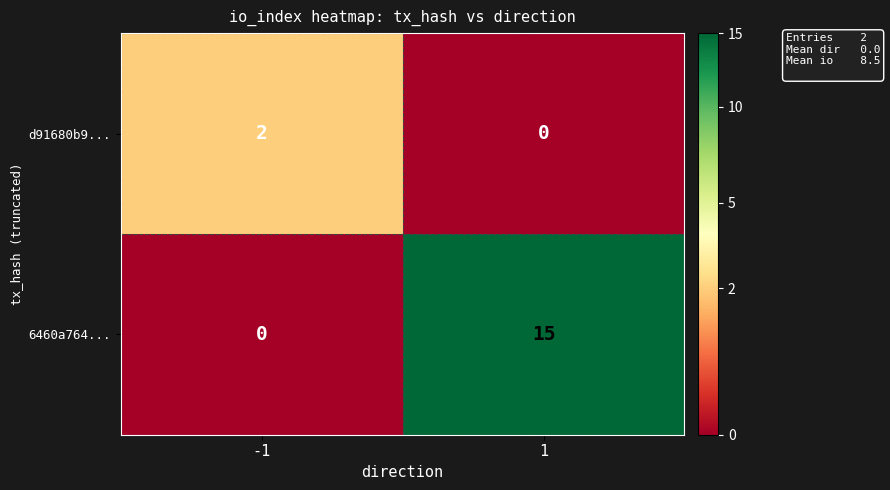

Reading left to right, list all the values displayed in this chart.

d91680b9...: 2	0
6460a764...: 0	15